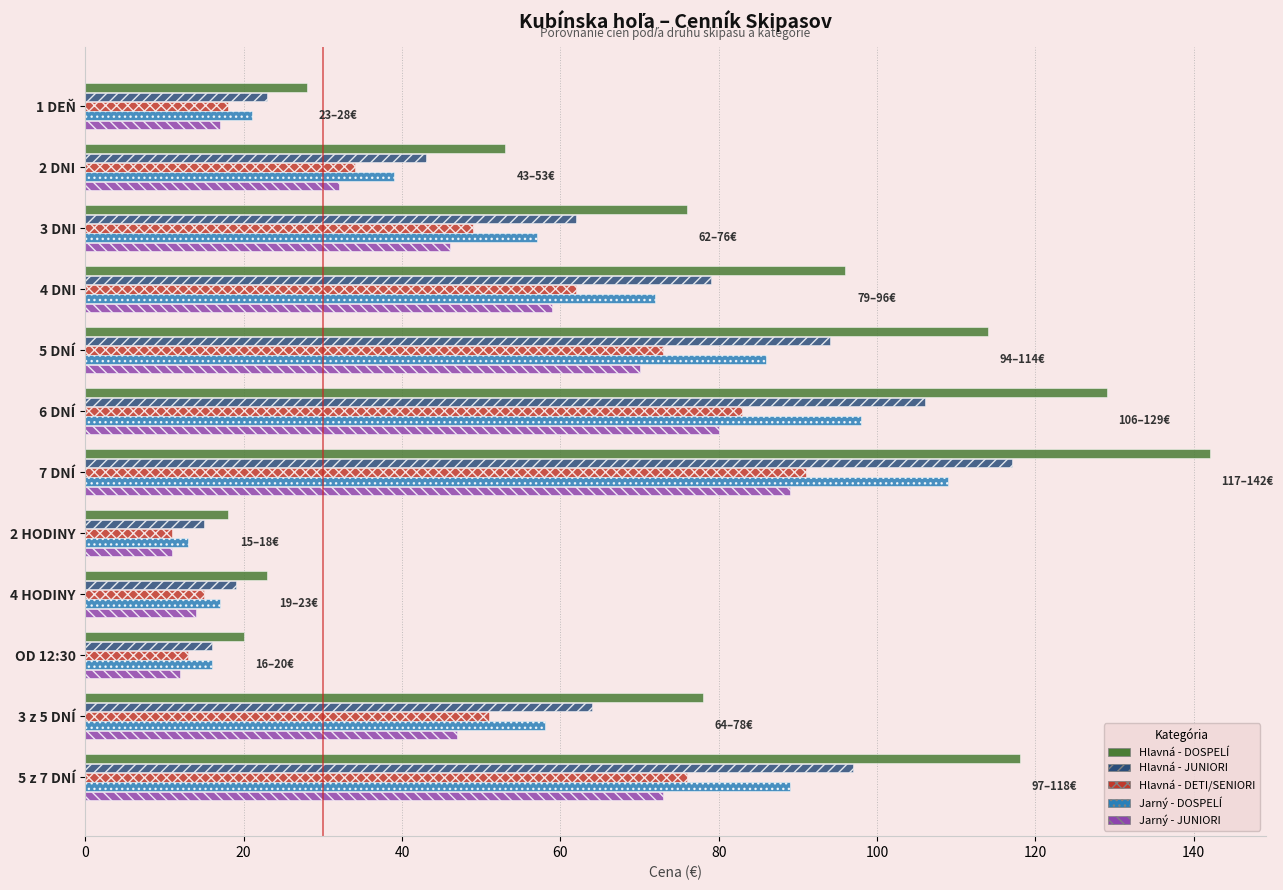

Which series changed the most between 3 z 5 DNÍ and 5 z 7 DNÍ?

Hlavná - DOSPELÍ